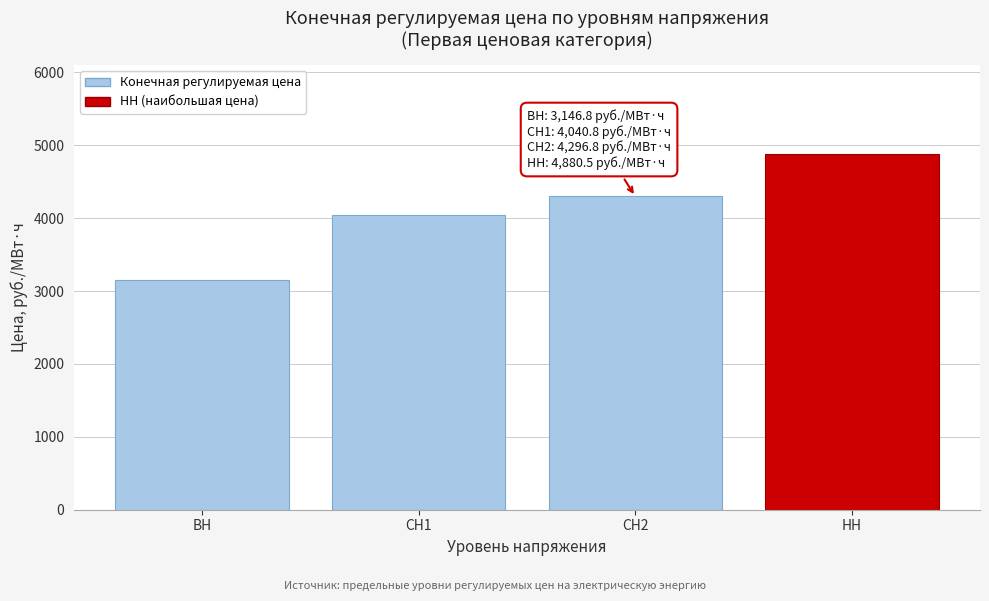

Reading left to right, list all the values displayed in this chart.

3146.8	4040.8	4296.8	4880.5